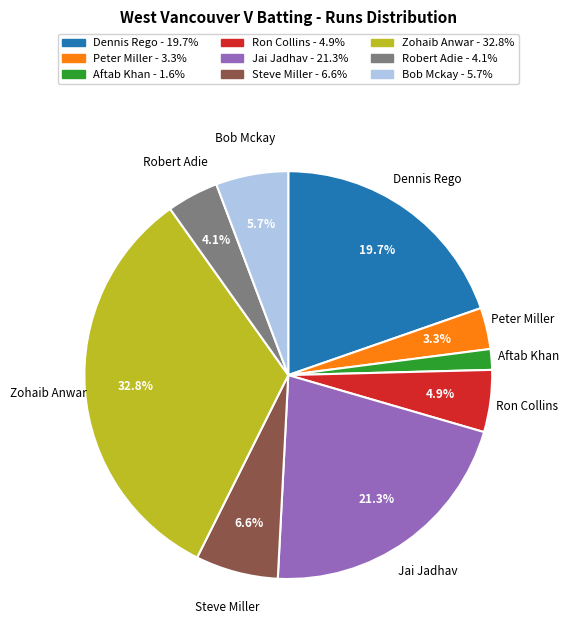

Is there any slice that represents more than half of the pie?

No